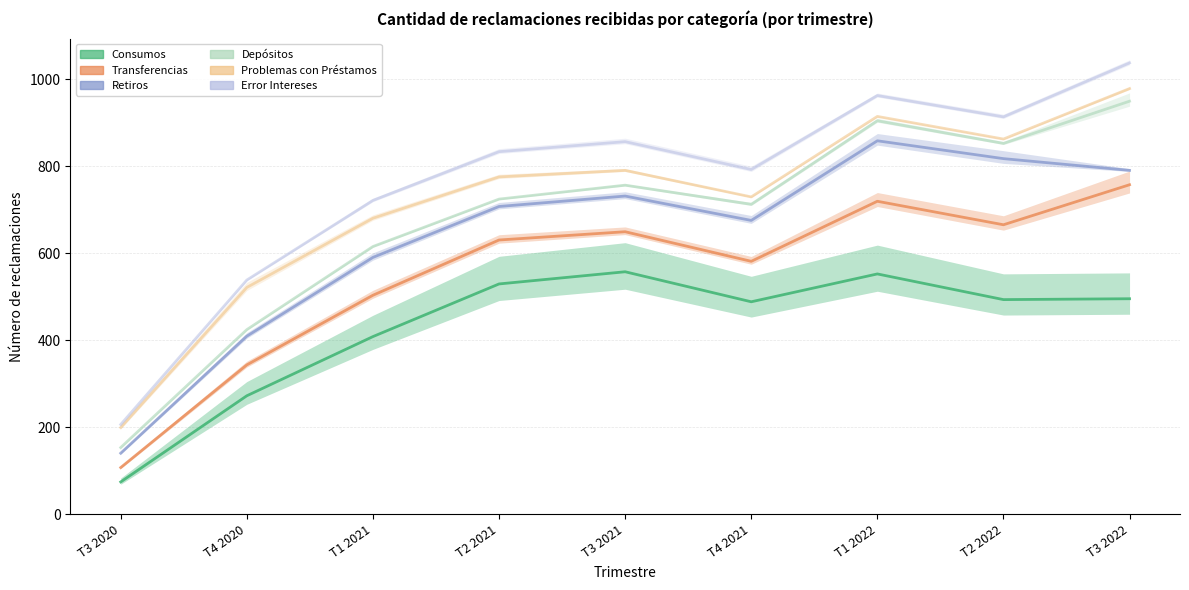

What position from the right is T4 2020?

8